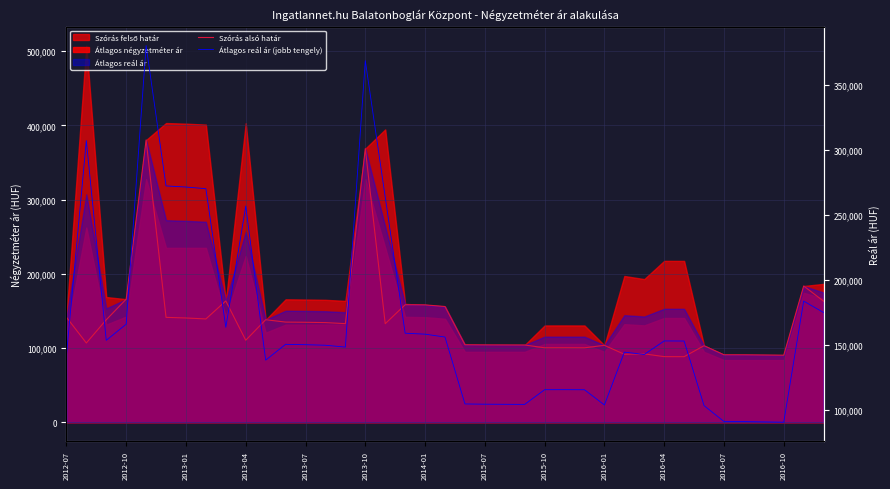

What is the sum of the Átlagos reál ár (jobb tengely) values at 2015-10 and 2016-10?

205683